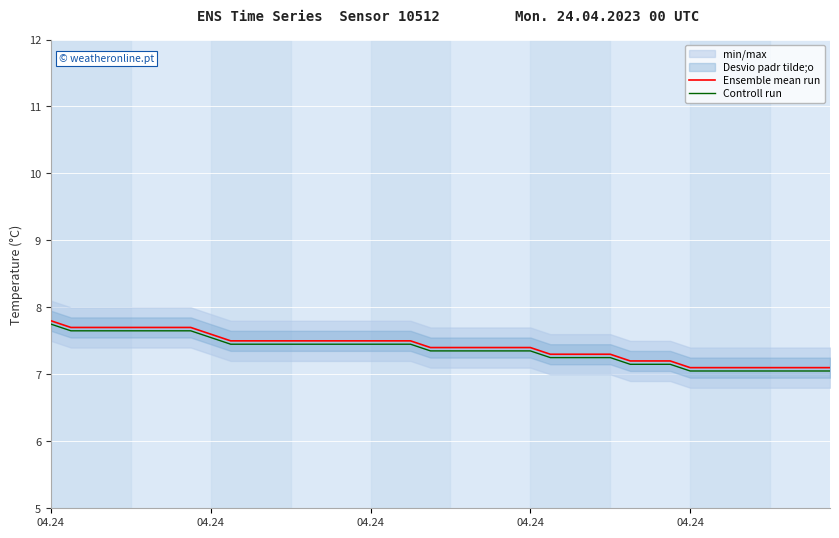

True or false: Ensemble mean run has a value of 4.6 at 04.24.

False